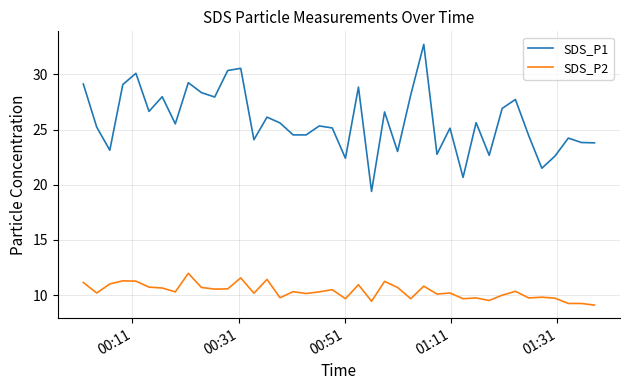

Which series has the largest range (max minus min)?

SDS_P1